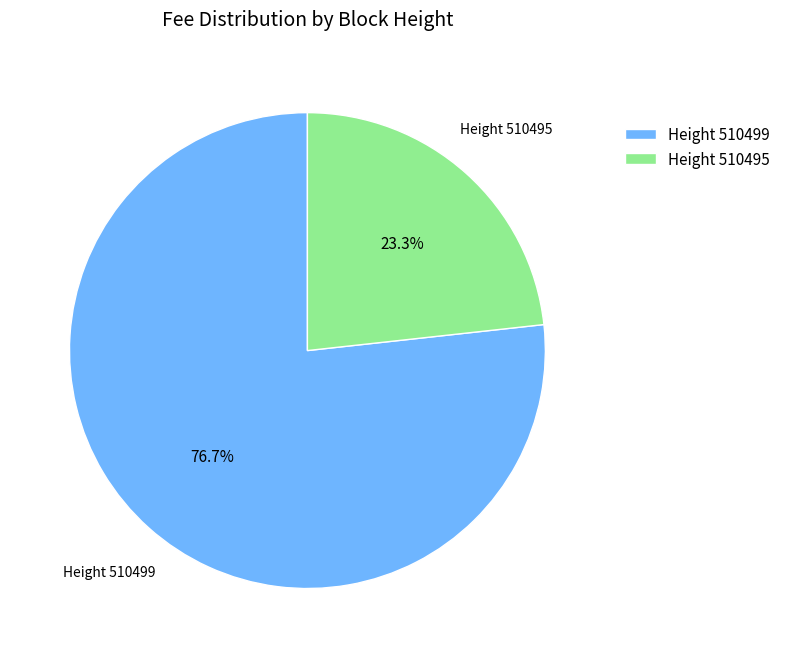

How many segments does this pie chart have?

2